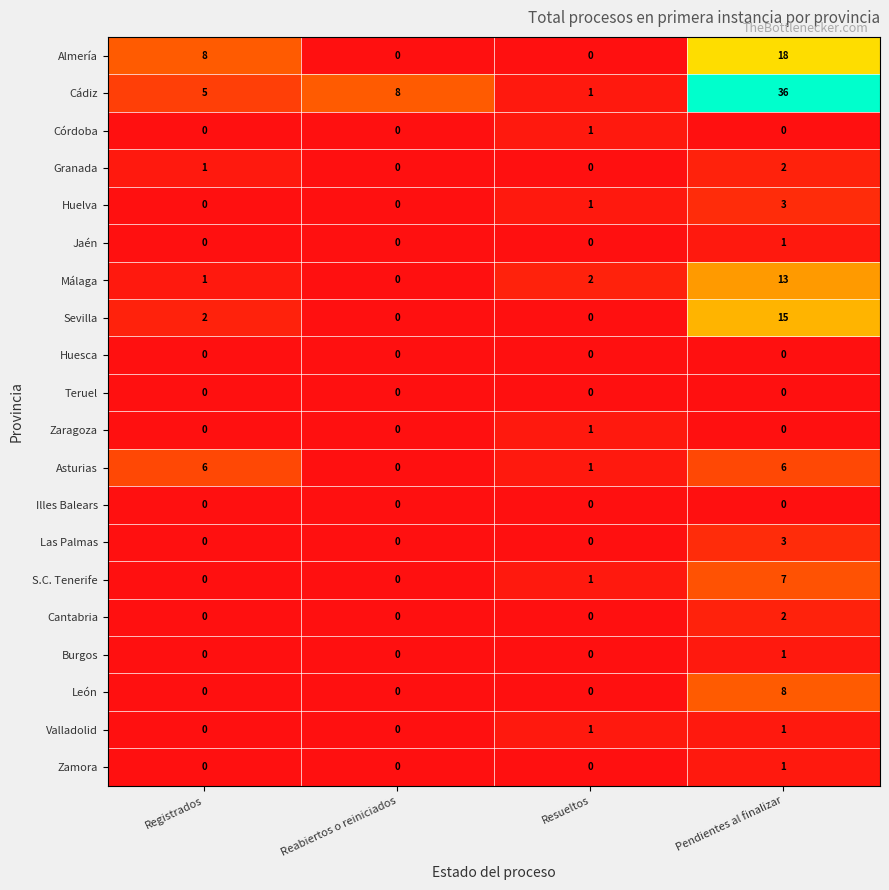

True or false: Illes Balears has a value of 0 at Pendientes al finalizar.

True